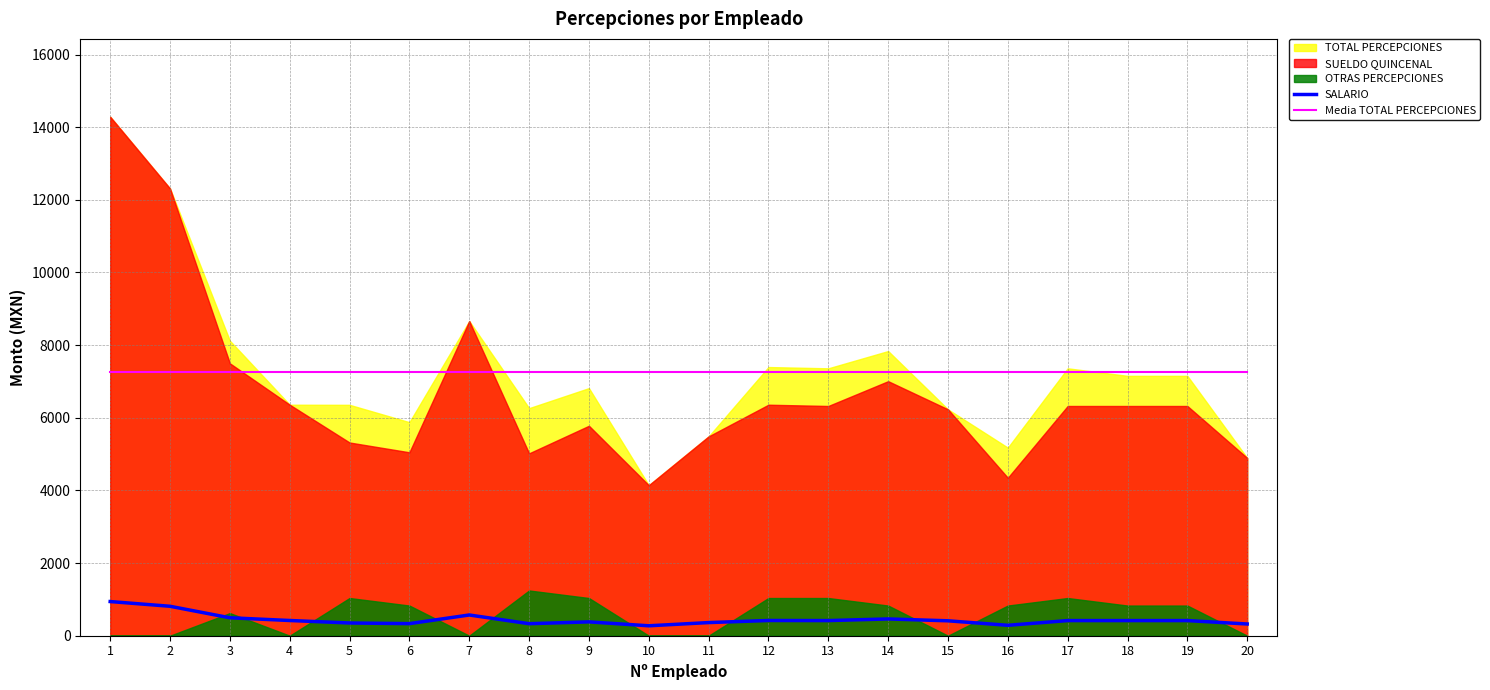

What is the approximate value of Media TOTAL PERCEPCIONES at 19?

7262.9